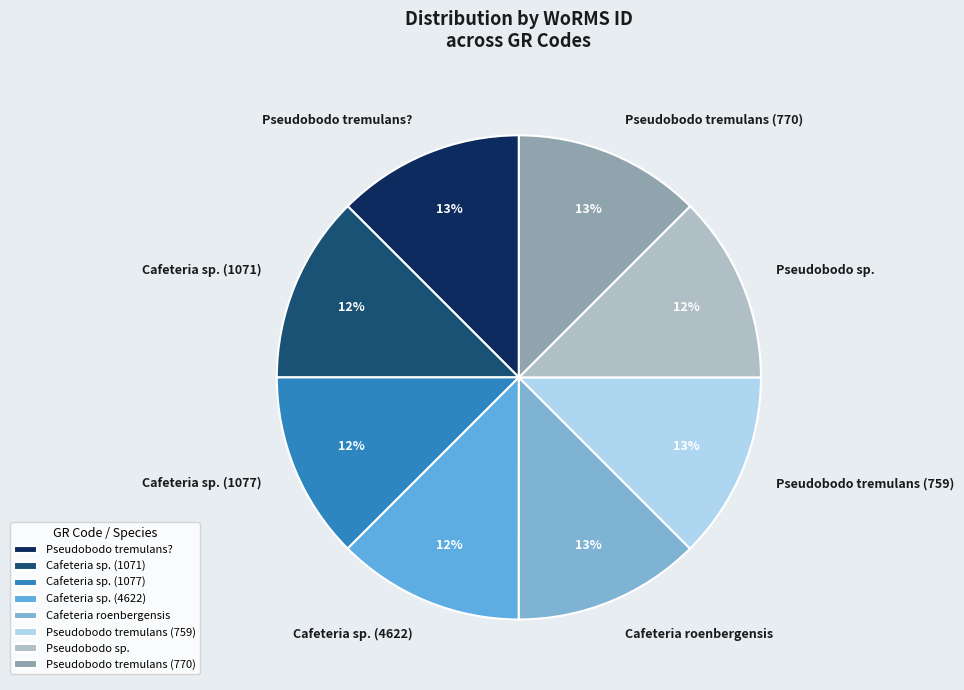

Combined, do Cafeteria roenbergensis and Cafeteria sp. (4622) account for over 50%?

No